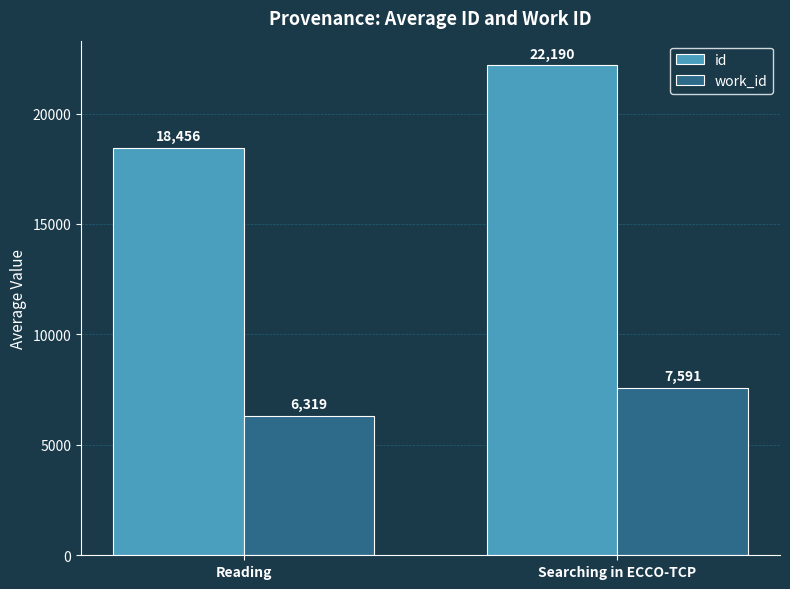

Is the value of id at Searching in ECCO-TCP greater than the value of work_id at Reading?

Yes